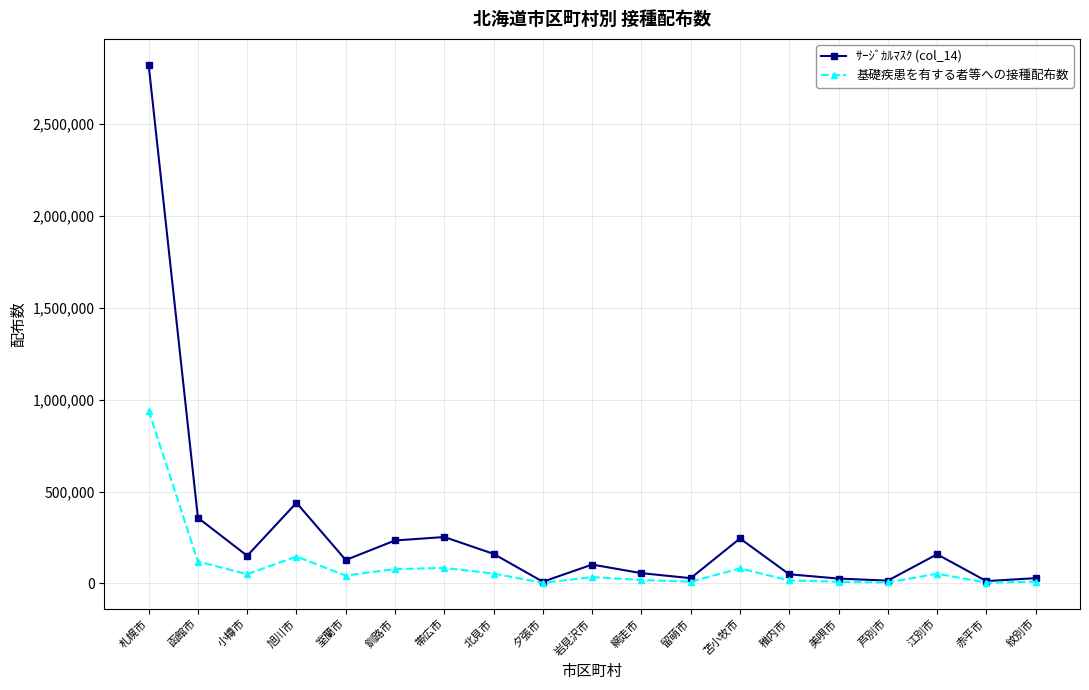

How many lines are shown in the chart?

2